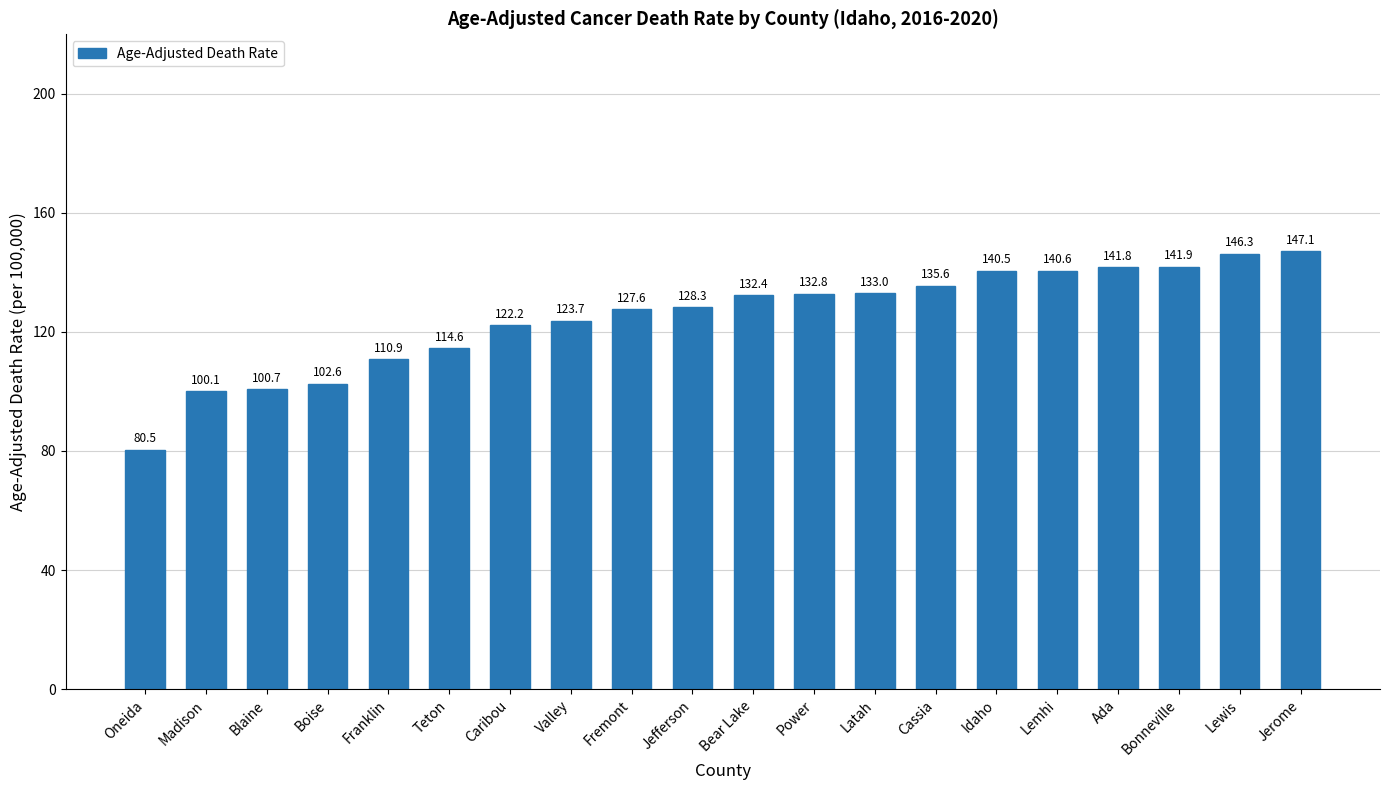

Does the chart contain any negative values?

No